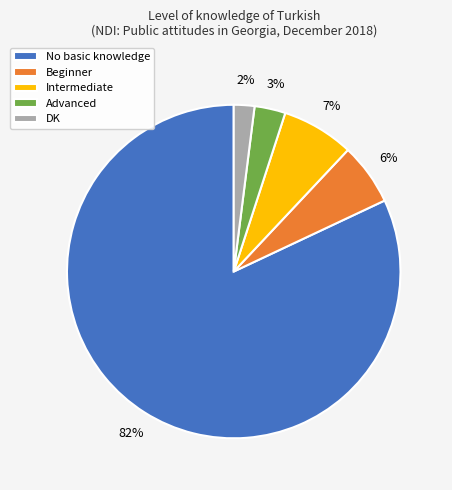

How many slices are in this pie chart?

5